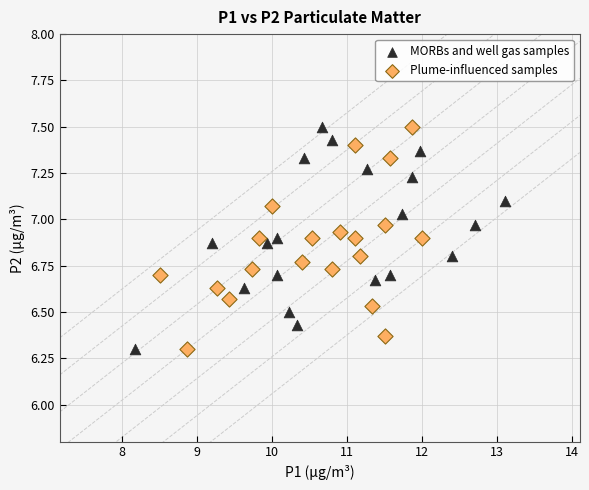

What are all the series names shown in the legend?

MORBs and well gas samples, Plume-influenced samples